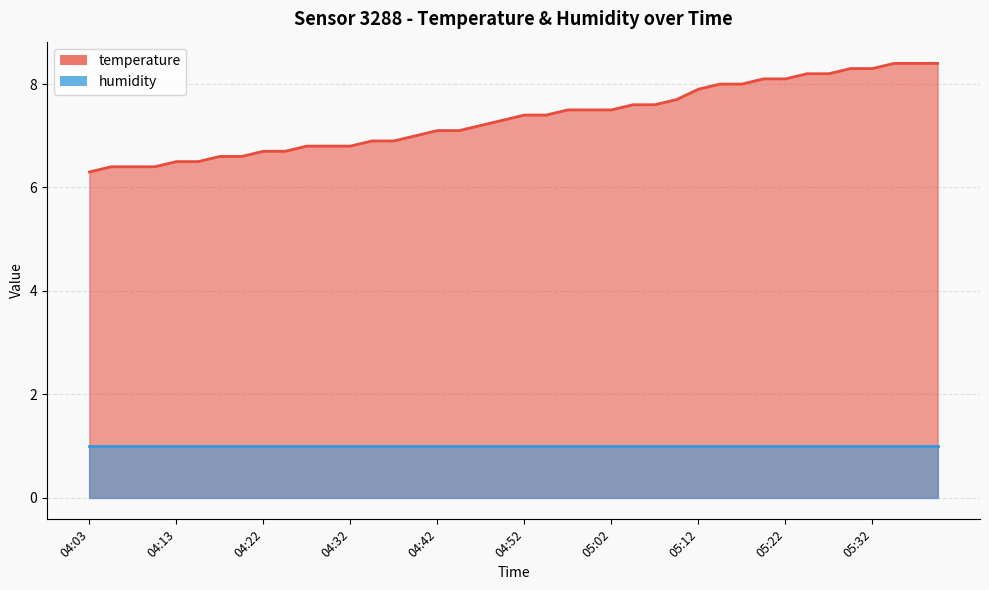

What is the value of the 1st point from the left?

6.3